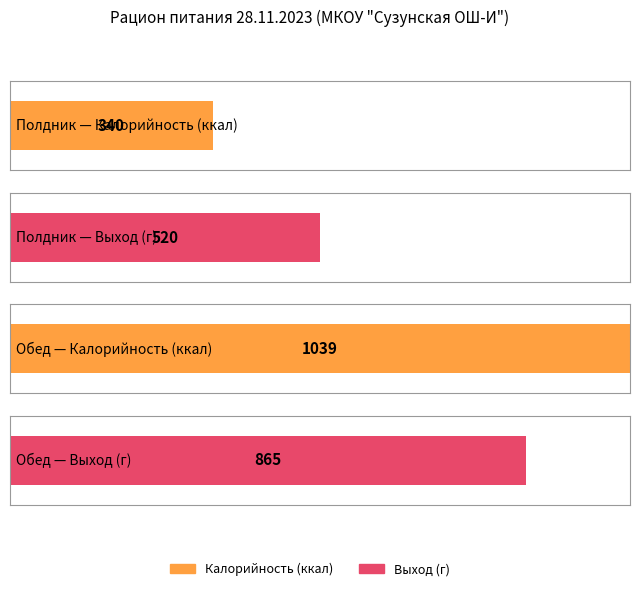

The value of Белки at Итого полдник is 13. True or false?

False